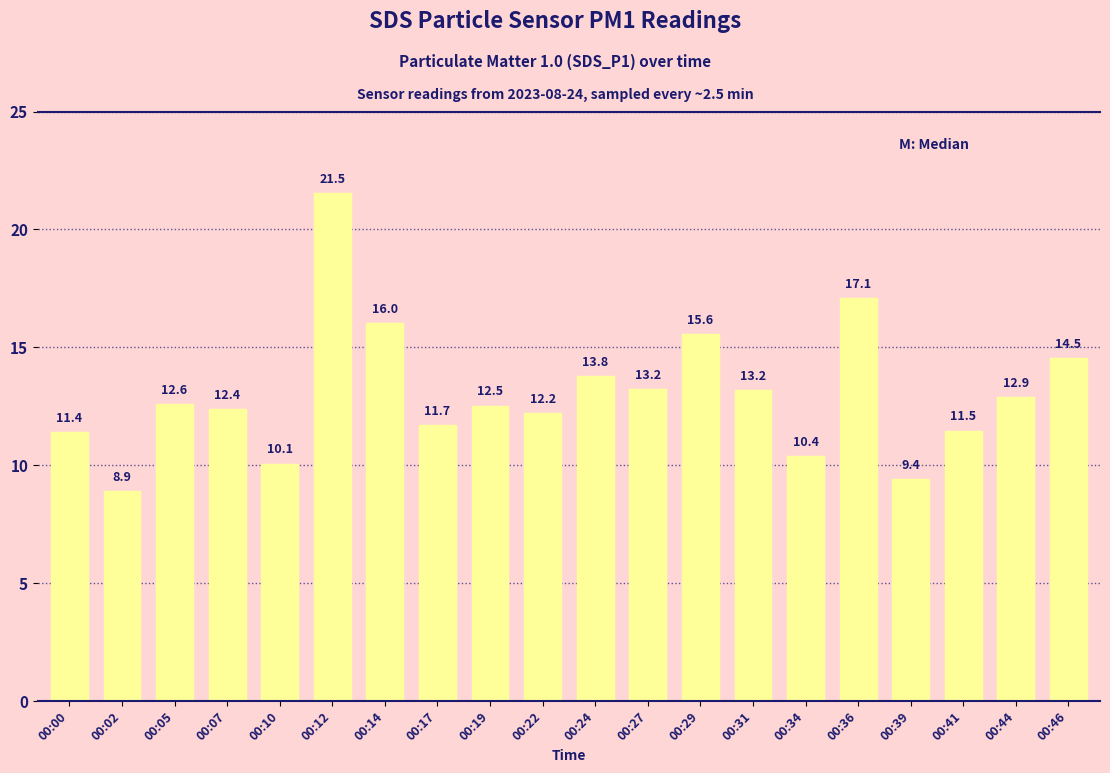

What is the sum of the values at 00:02 and 00:24?

22.7